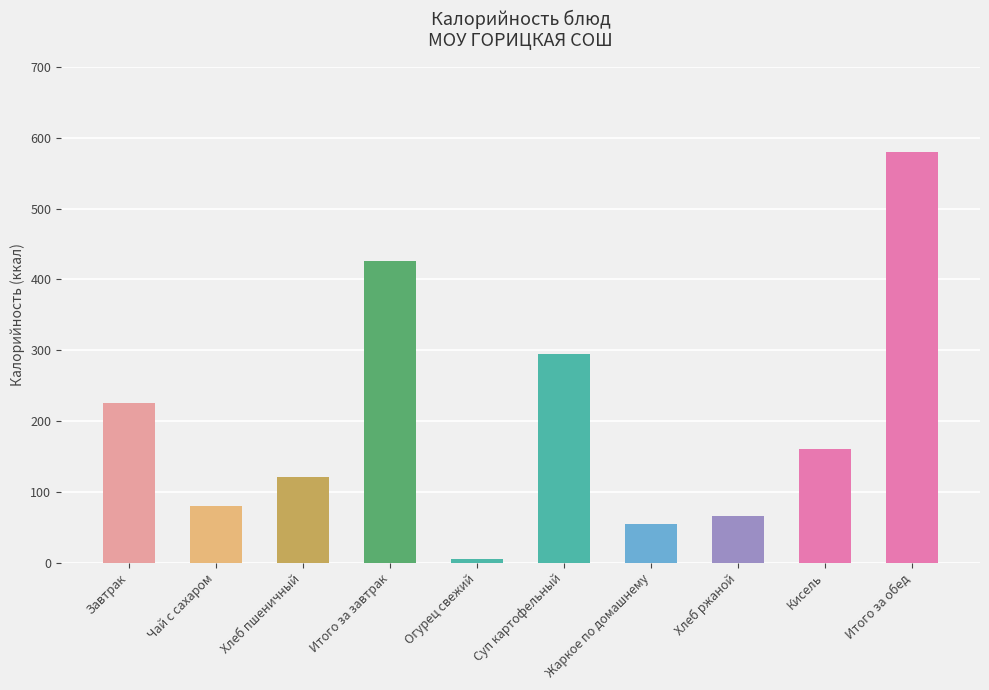

What is the ratio of the value at Хлеб ржаной to the value at Жаркое по домашнему?

1.2